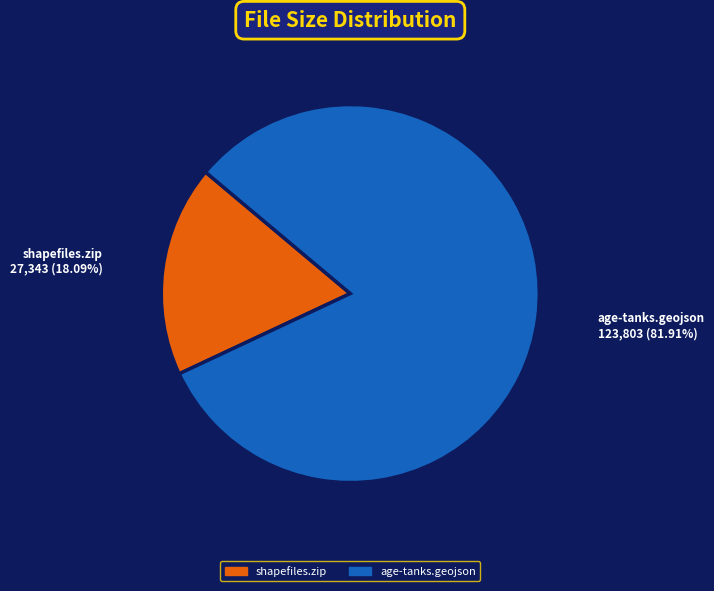

Does any single category account for the majority?

Yes